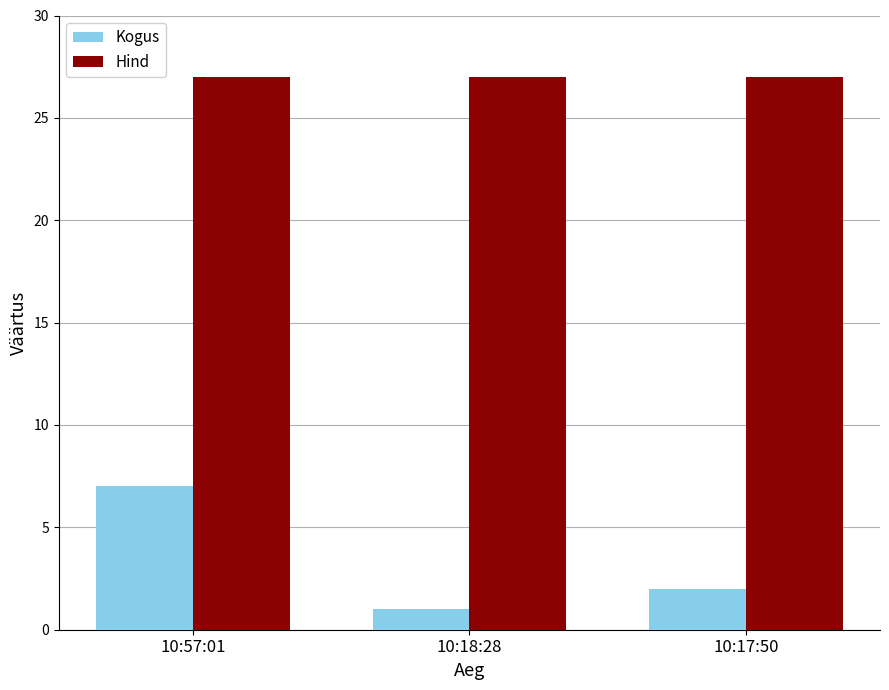

What is the difference between the highest and lowest values at 10:17:50?

25